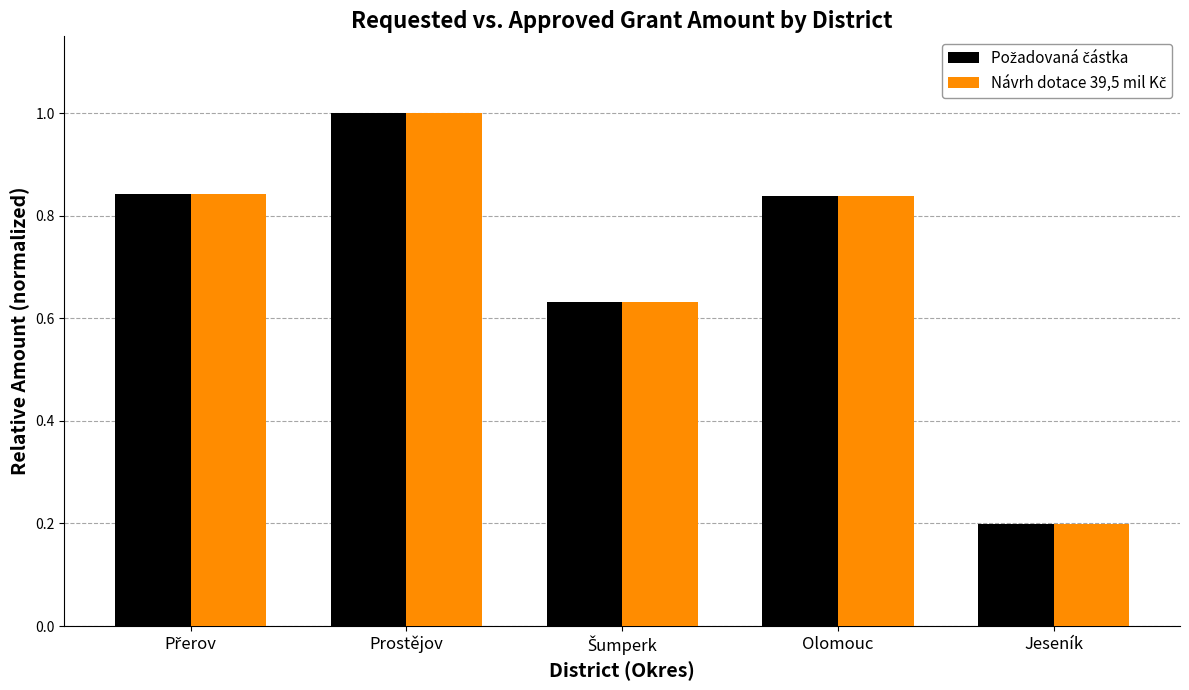

At how many categories does at least one series exceed 0?

5